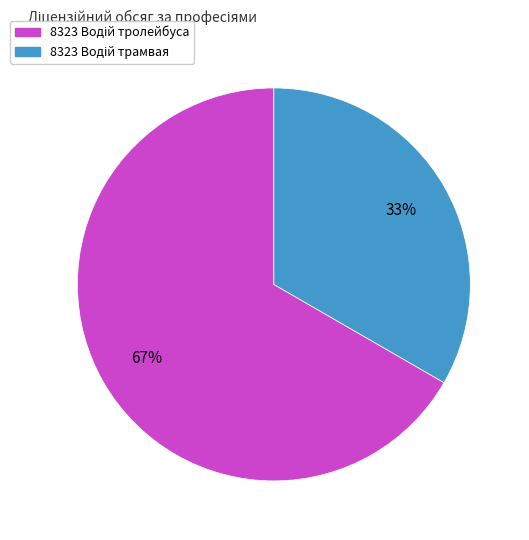

To the nearest percent, what is the average slice percentage?

50%